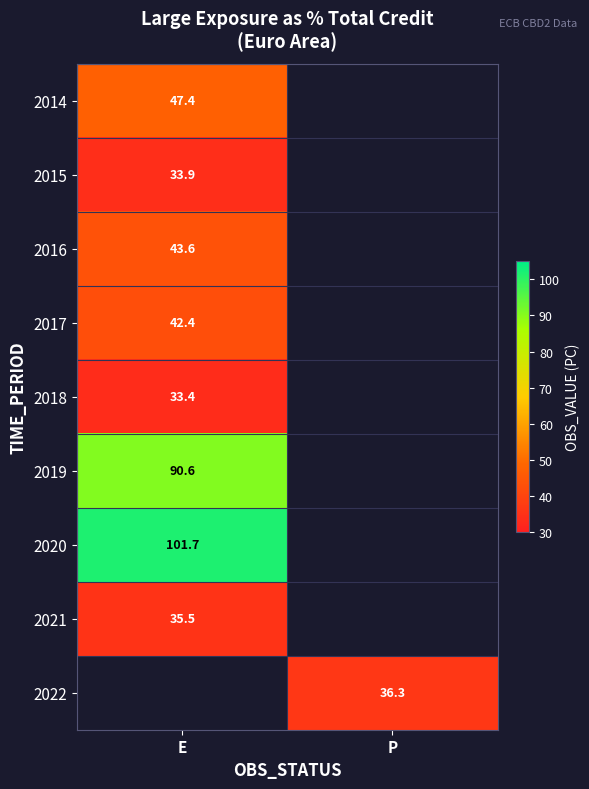

Is it true that 2022 equals 63.4 at P?

False